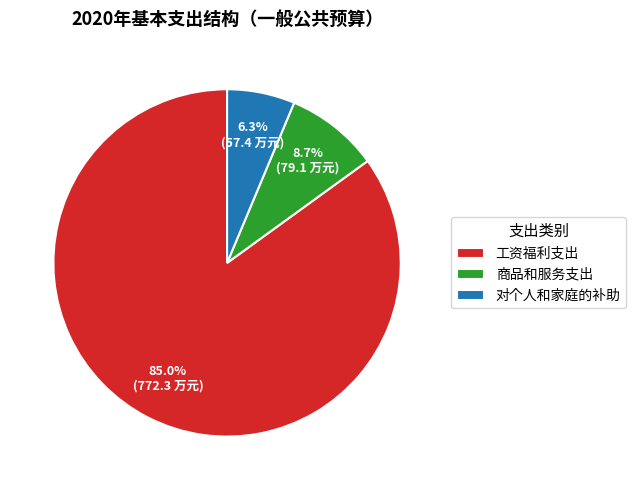

Between 工资福利支出 and 商品和服务支出, which is larger?

工资福利支出